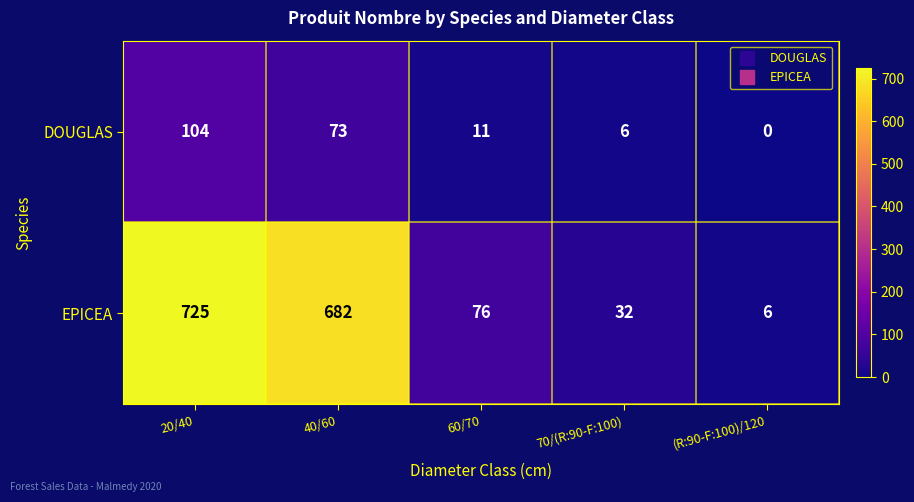

Reading left to right, extract all data points from this chart.

DOUGLAS: 104	73	11	6	0
EPICEA: 725	682	76	32	6